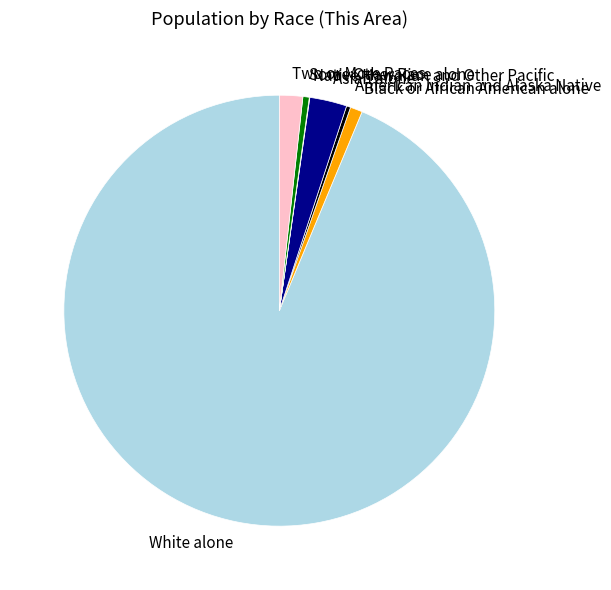

What is the largest slice in the pie chart?

White alone